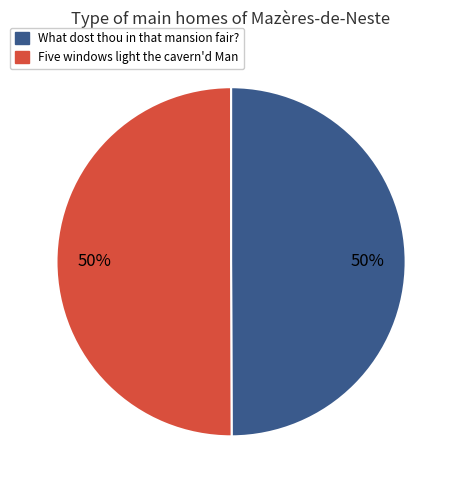

What percentage is the What dost thou in that mansion fair? slice, to the nearest percent?

50%